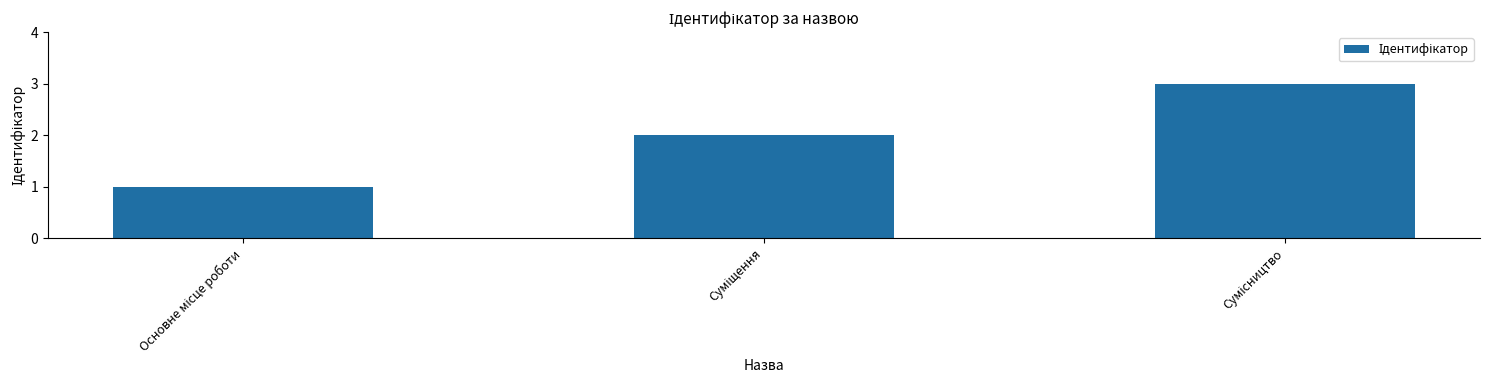

What is the maximum value shown in the chart?

3